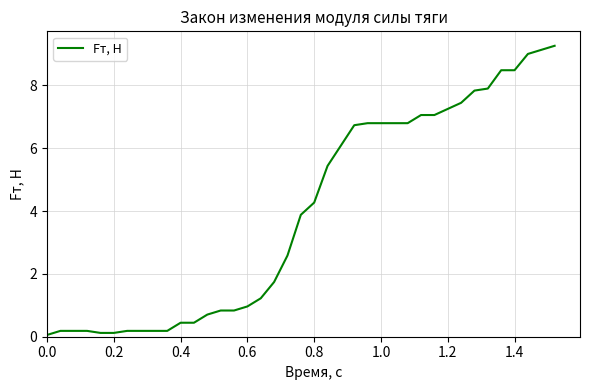

Reading right to left, what are all the values shown in this chart?

9.3	9.1	9.0	8.5	8.5	7.9	7.8	7.4	7.2	7.1	7.1	6.8	6.8	6.8	6.8	6.7	6.1	5.4	4.3	3.9	2.6	1.7	1.2	1.0	0.8	0.8	0.7	0.4	0.4	0.2	0.2	0.2	0.2	0.1	0.1	0.2	0.2	0.2	0.1